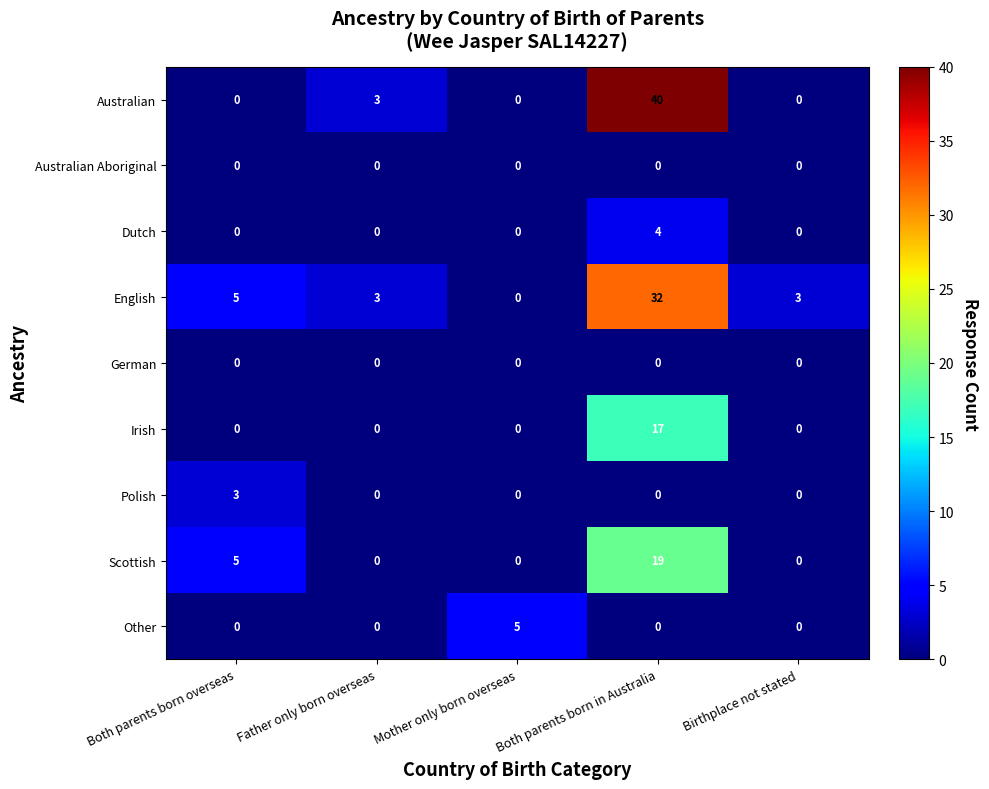

Which series has the largest range (max minus min)?

Australian